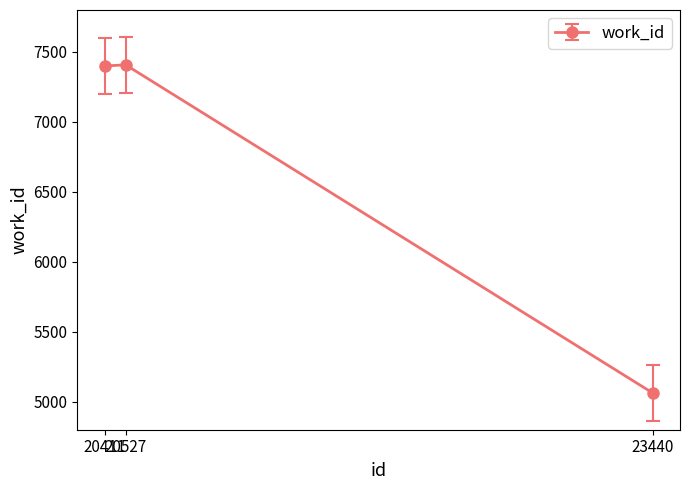

What is the value of the 3rd point from the left?

5063